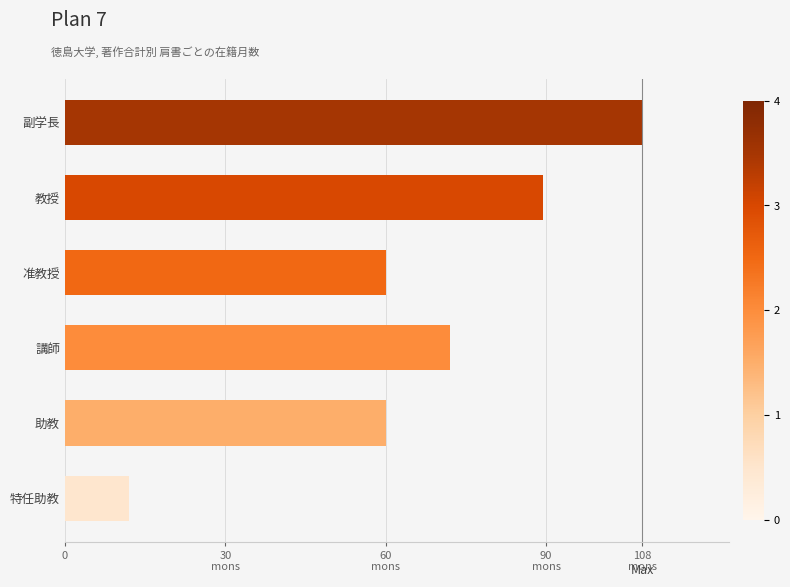

Are the bars horizontal?

Yes